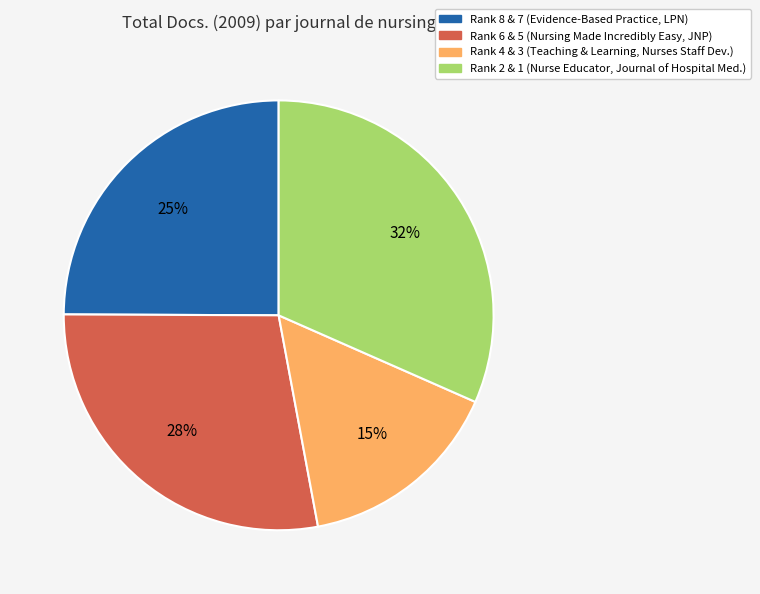

Does any single category account for the majority?

No